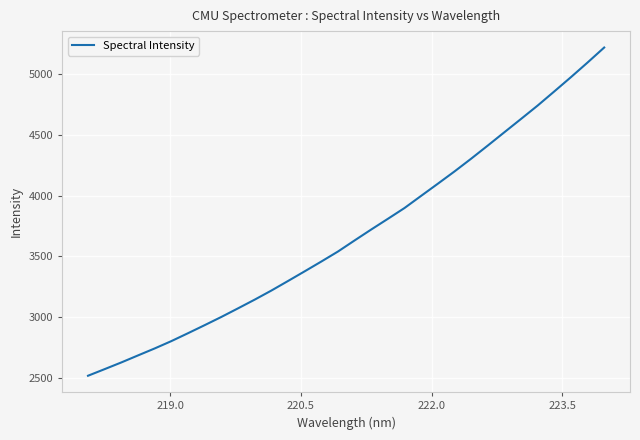

What is the minimum value shown in the chart?

2522.0